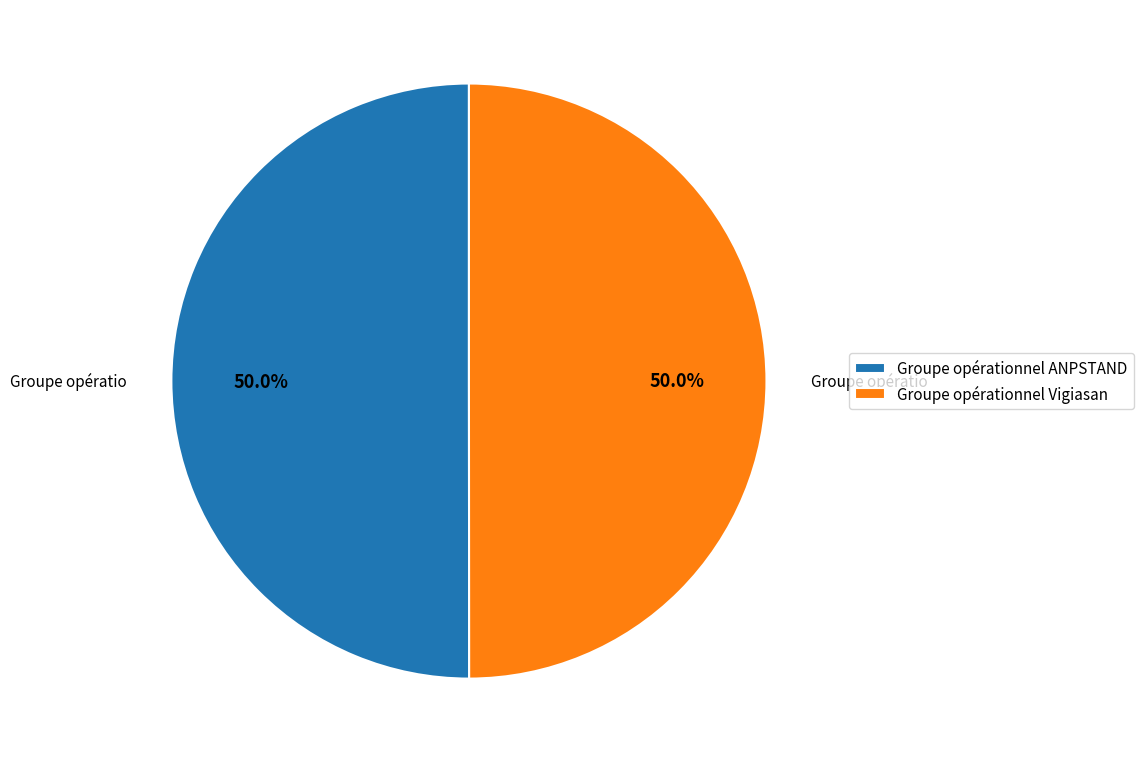

Approximately how many times larger is the value at Groupe opérationnel Vigiasan compared to Groupe opérationnel ANPSTAND?

1.0